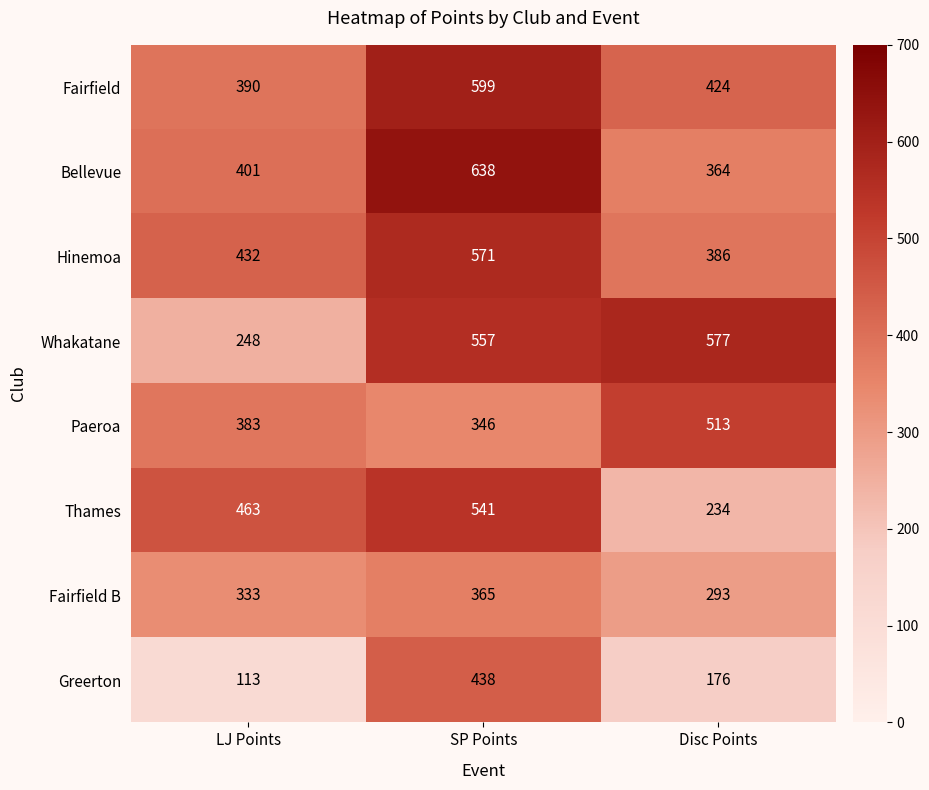

What value does the Fairfield B series have at Disc Points, to the nearest 10?

290